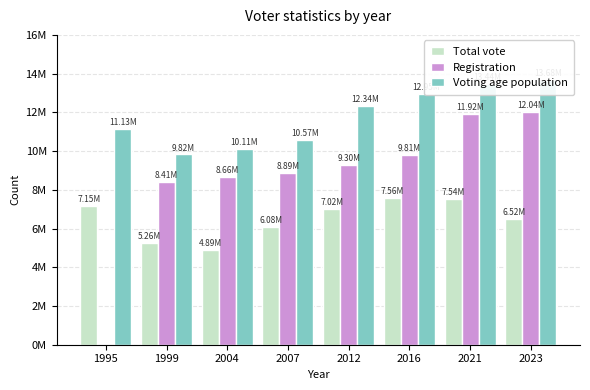

What value does the Registration series have at 2021, to the nearest 10?

11919240